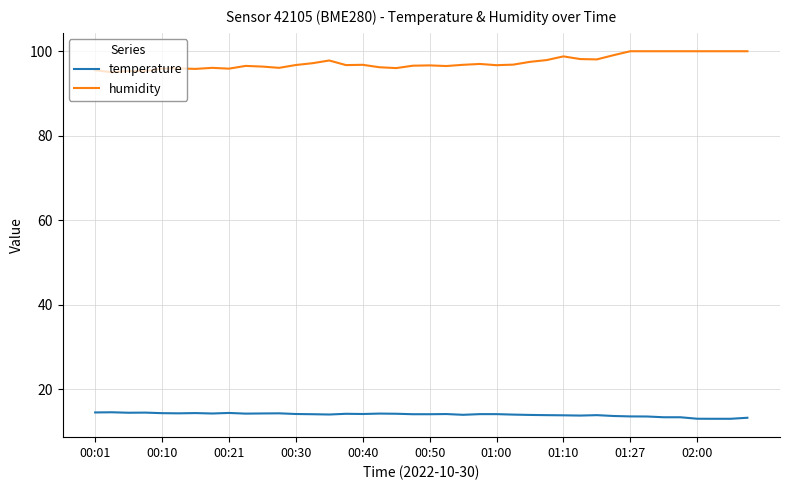

What is the difference between the maximum and minimum values in the humidity series?

5.0